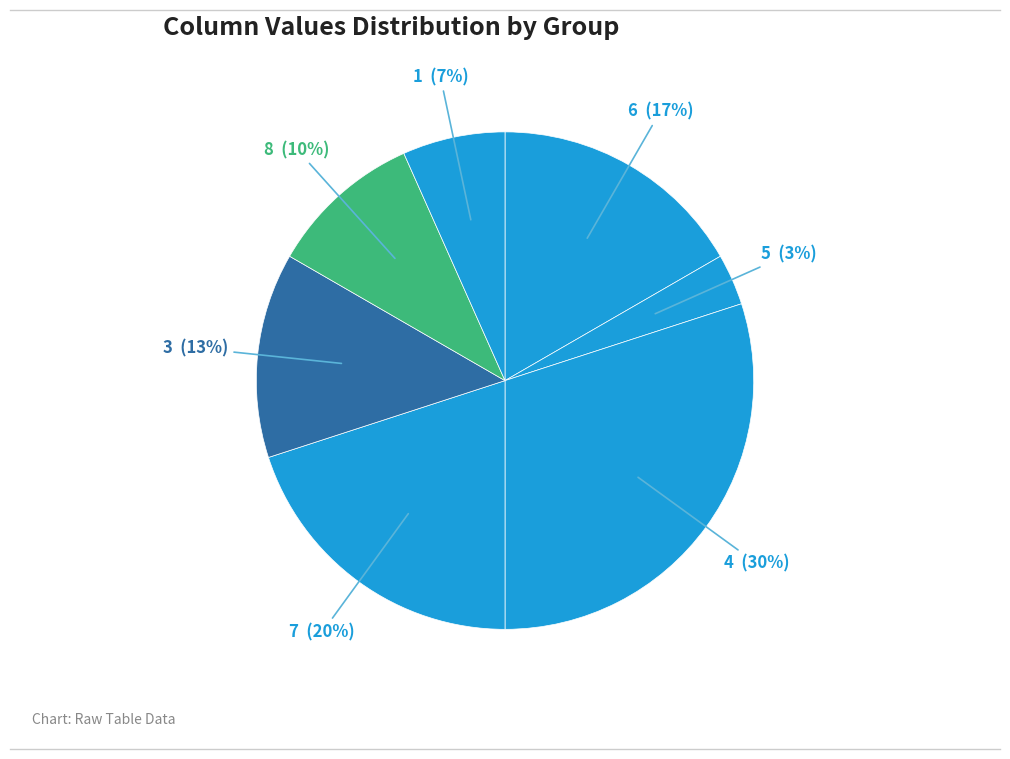

Count the number of slices in the pie.

7